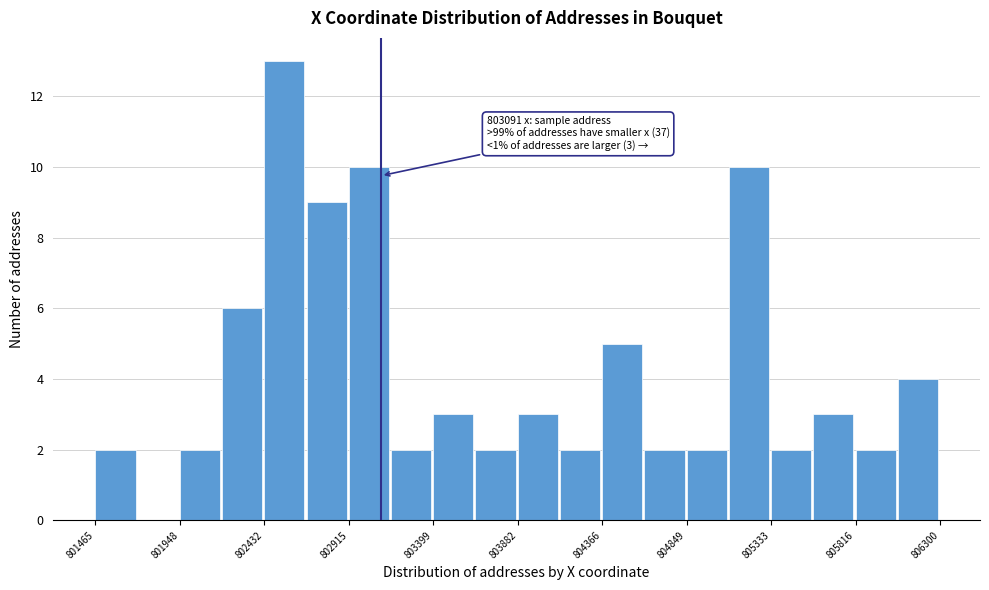

Over which range of the x-axis is the bar tallest?

802450 to 802650